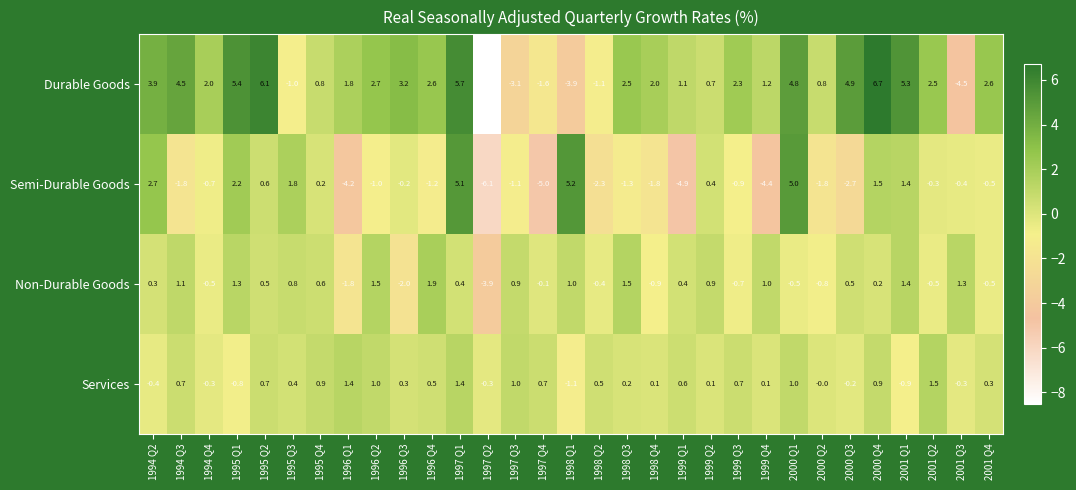

Count the number of categories in the chart.

31